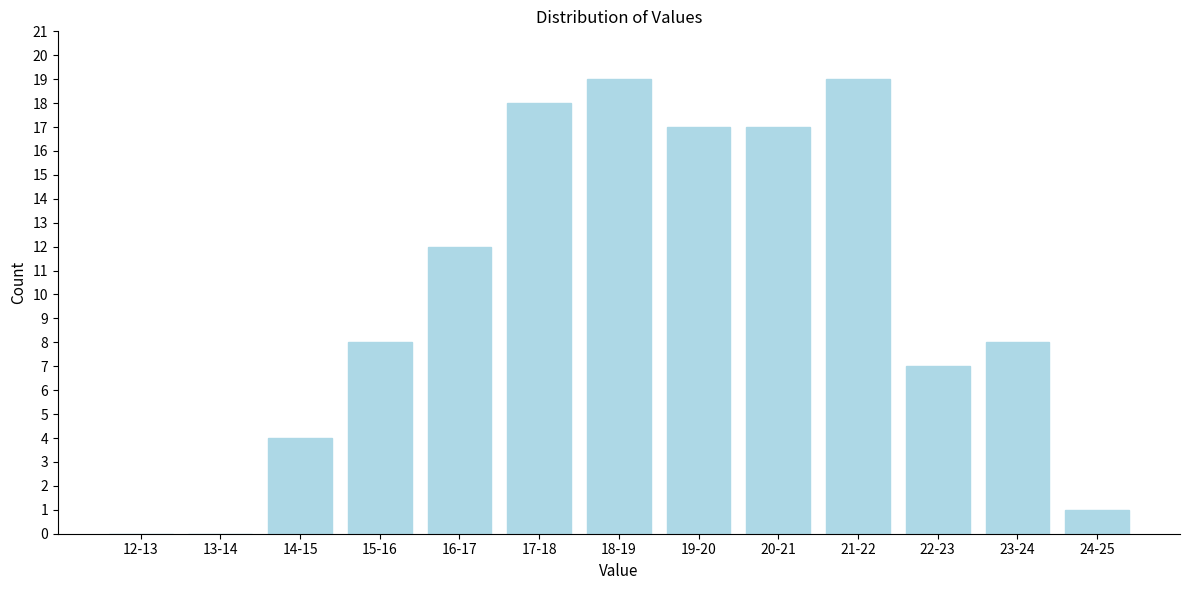

Reading left to right, extract all data points from this chart.

12-13=0	13-14=0	14-15=4	15-16=8	16-17=12	17-18=18	18-19=19	19-20=17	20-21=17	21-22=19	22-23=7	23-24=8	24-25=1